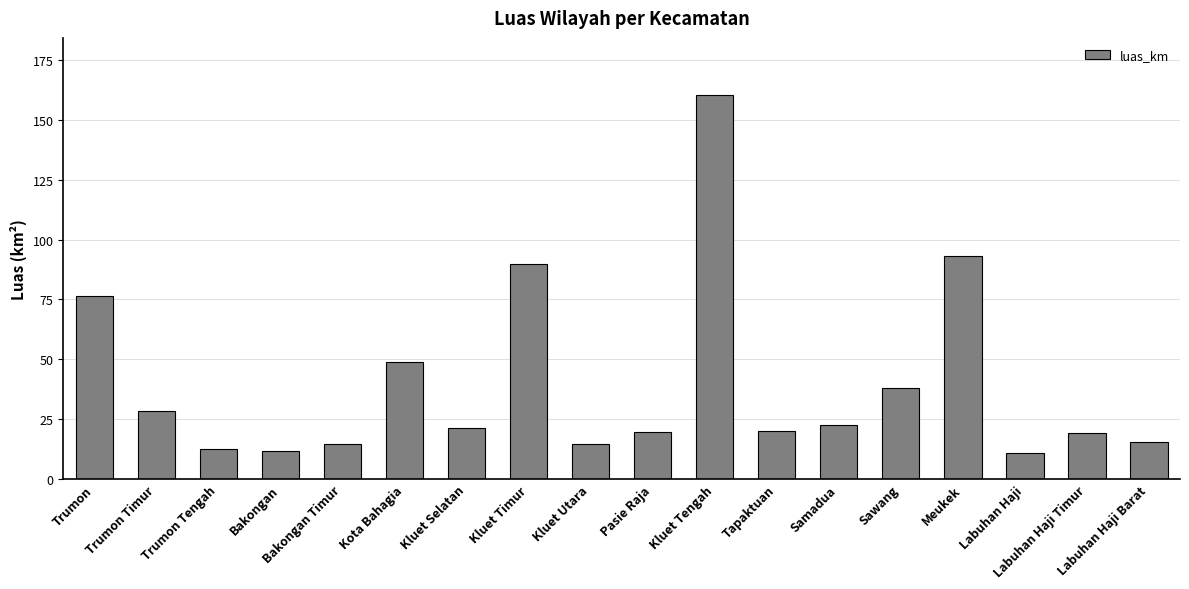

At which label does the data first exceed 21?

Trumon